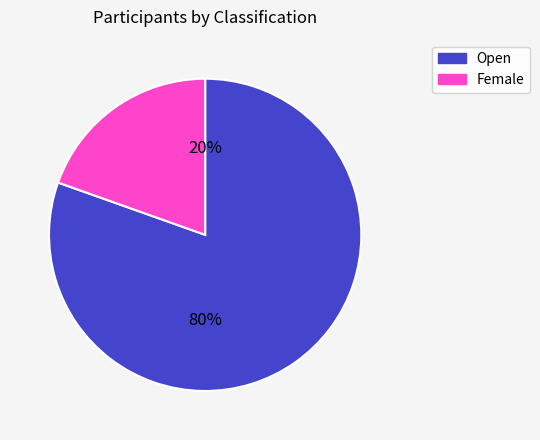

Count the number of slices in the pie.

2